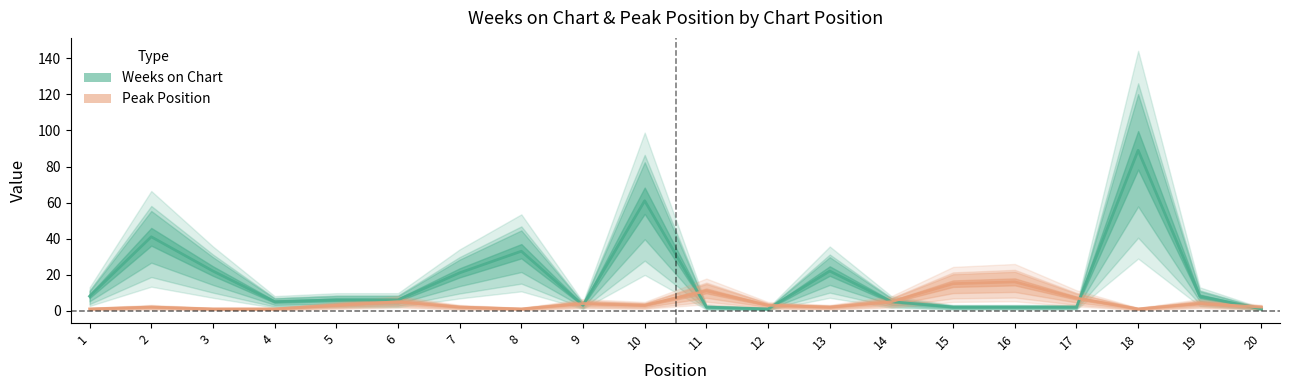

Which has a higher value, 16 or 8?

8